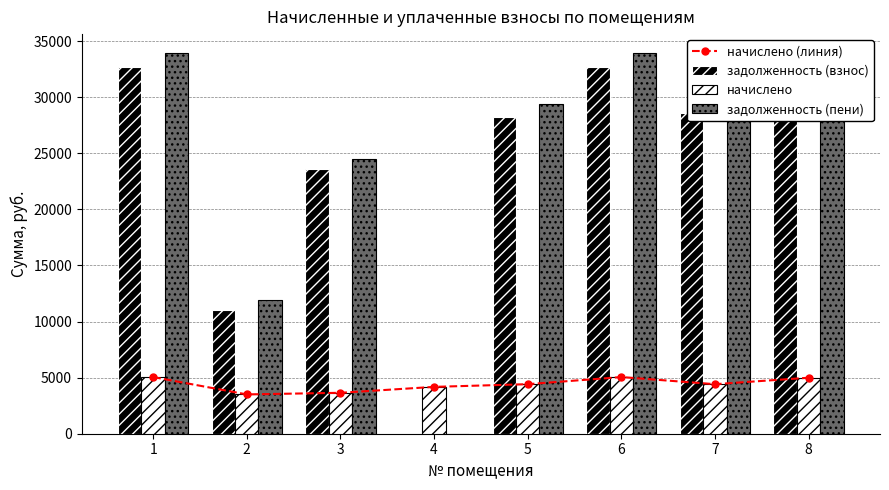

At 1, list the series in order from largest to smallest.

задолженность (пени), задолженность (взнос), начислено (линия), начислено